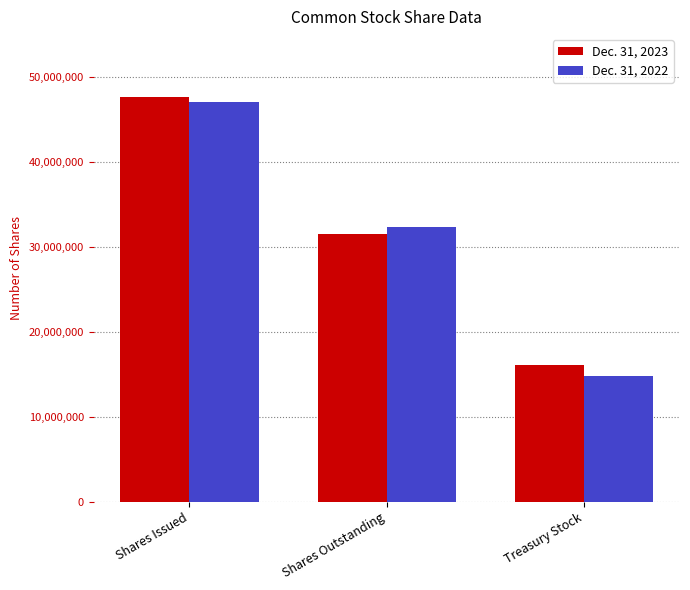

What is the difference between the second highest and minimum values in the Dec. 31, 2023 series?

15421681